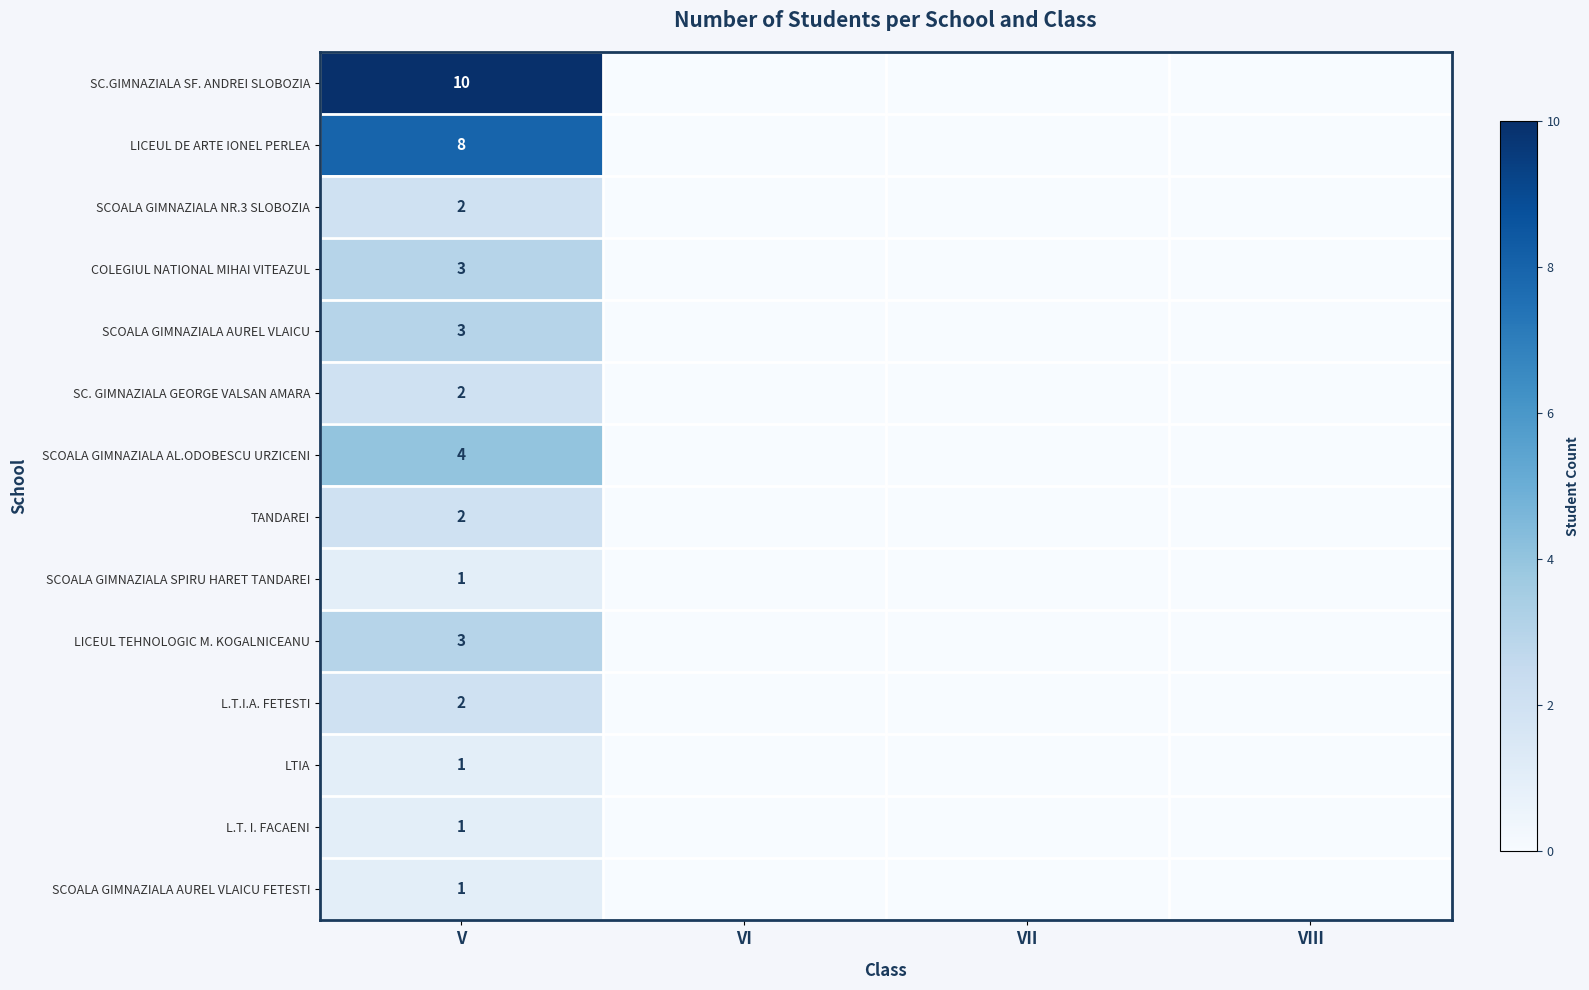

Is it true that LICEUL TEHNOLOGIC M. KOGALNICEANU equals 0 at VII?

True